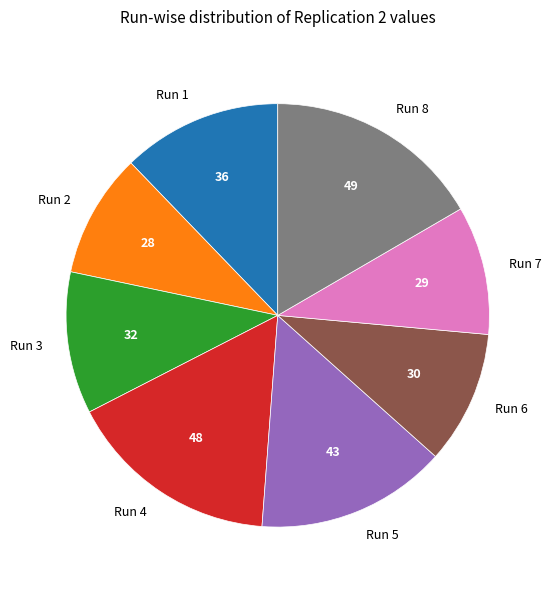

Combined, do Run 7 and Run 3 account for over 50%?

No